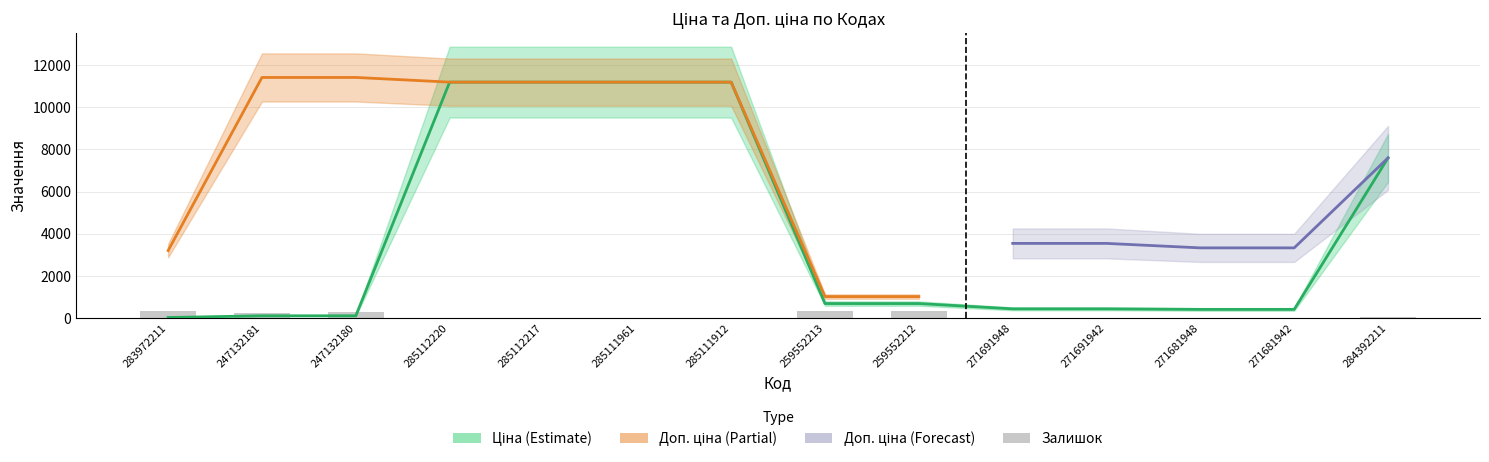

What is the value of the Ціна bar at the 3rd from the left?

114.1